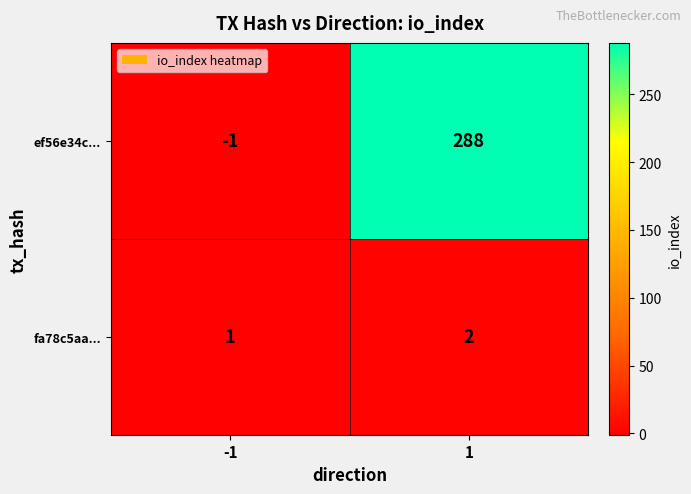

Rank the series by their maximum value, from lowest to highest.

fa78c5aa..., ef56e34c...